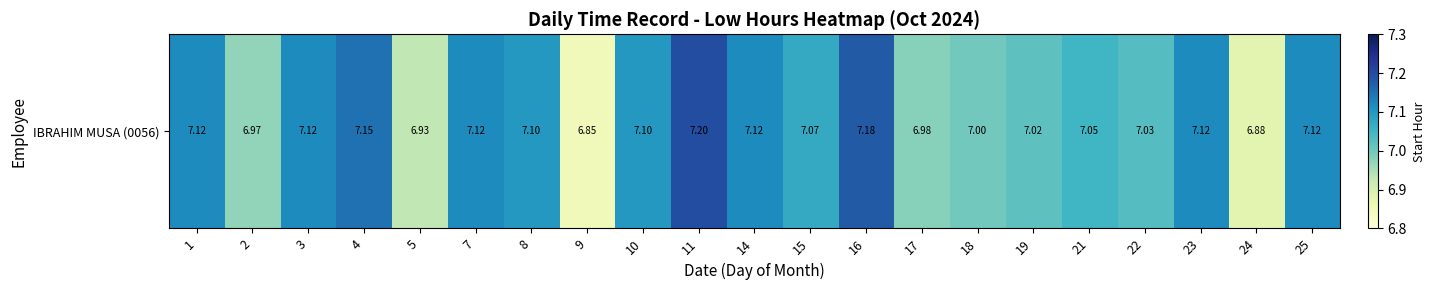

True or false: the data shows 7.2 at 4.

True